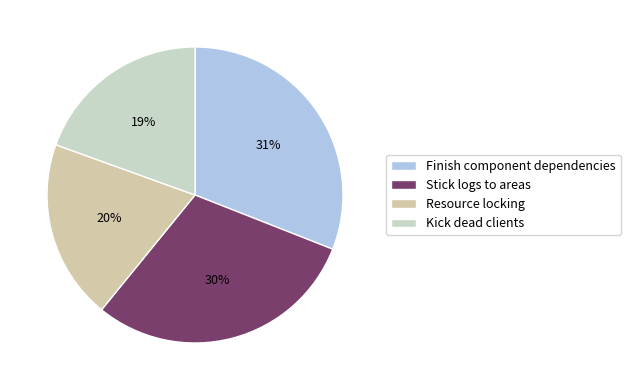

Which slice is the smallest?

Kick dead clients